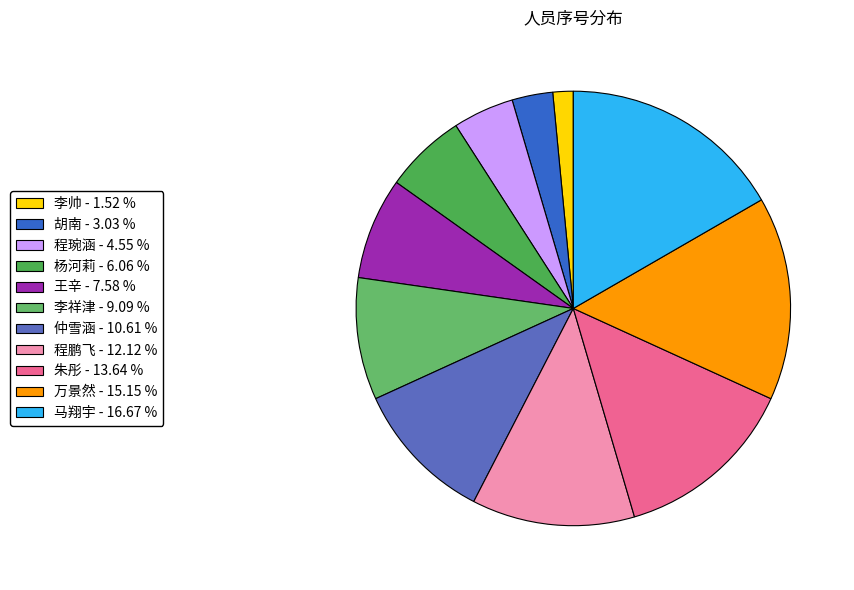

To the nearest percent, what percentage of the pie is 程鹏飞?

12%